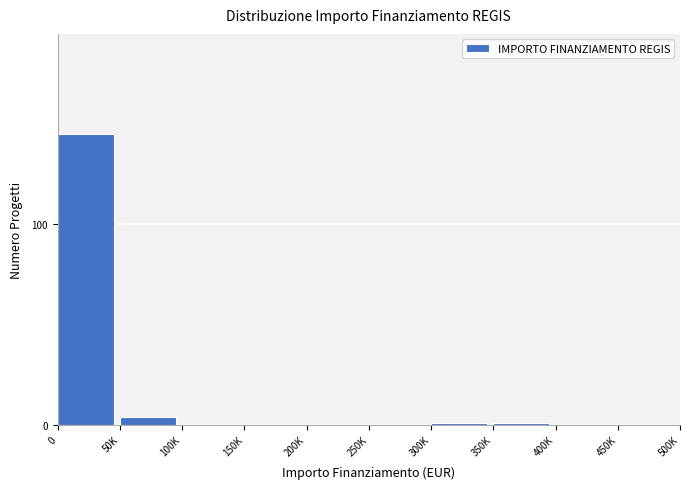

What is the maximum value shown in the chart?

145